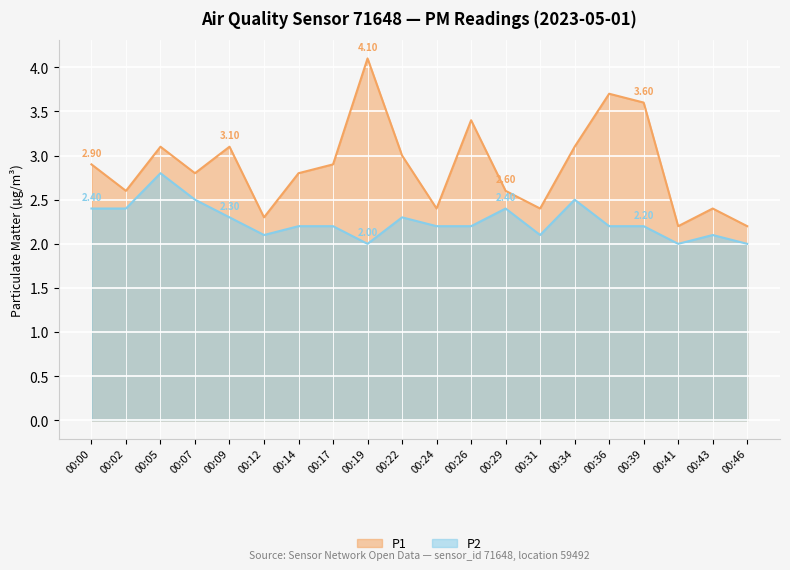

What is the sum of the P2 values at 00:31 and 00:09?

4.4